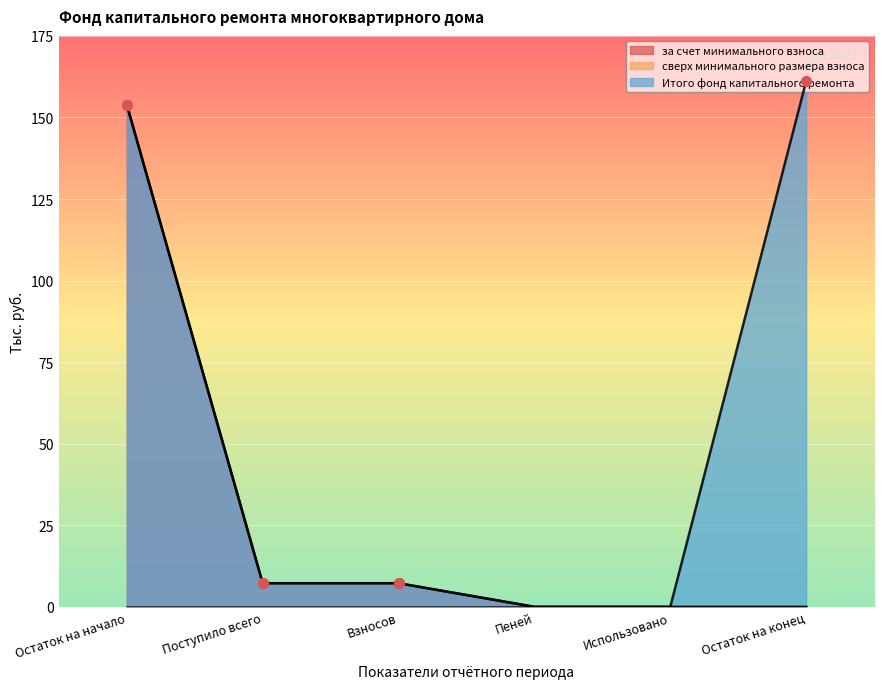

What is the average value of the за счет минимального взноса series?

28.1